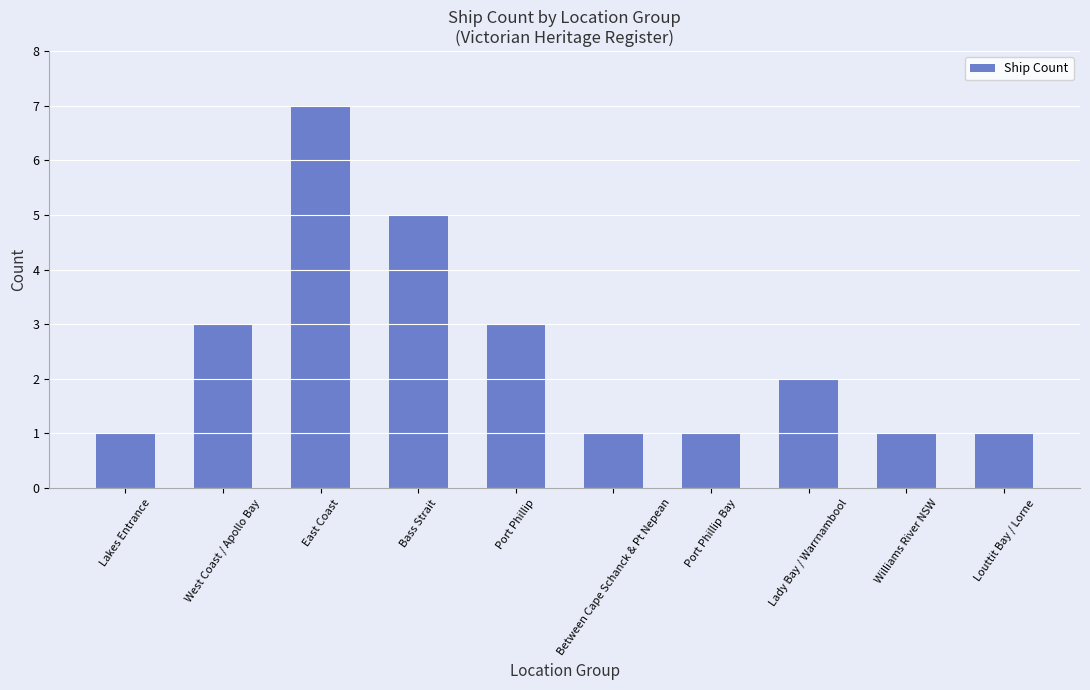

What position from the right is Port Phillip Bay?

4